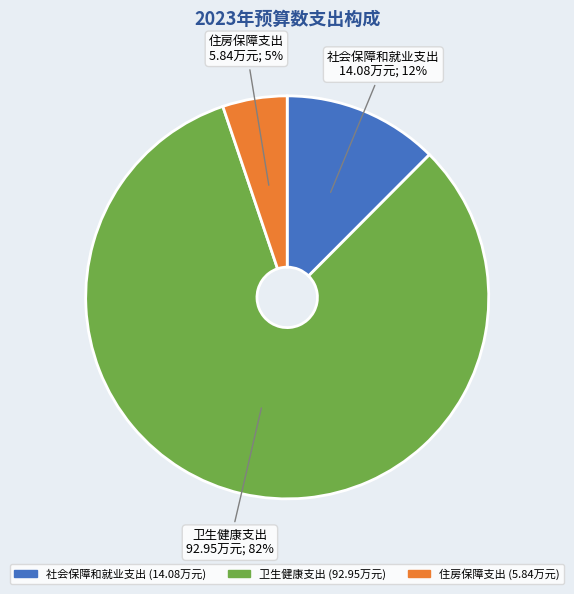

Which slice is the largest?

卫生健康支出